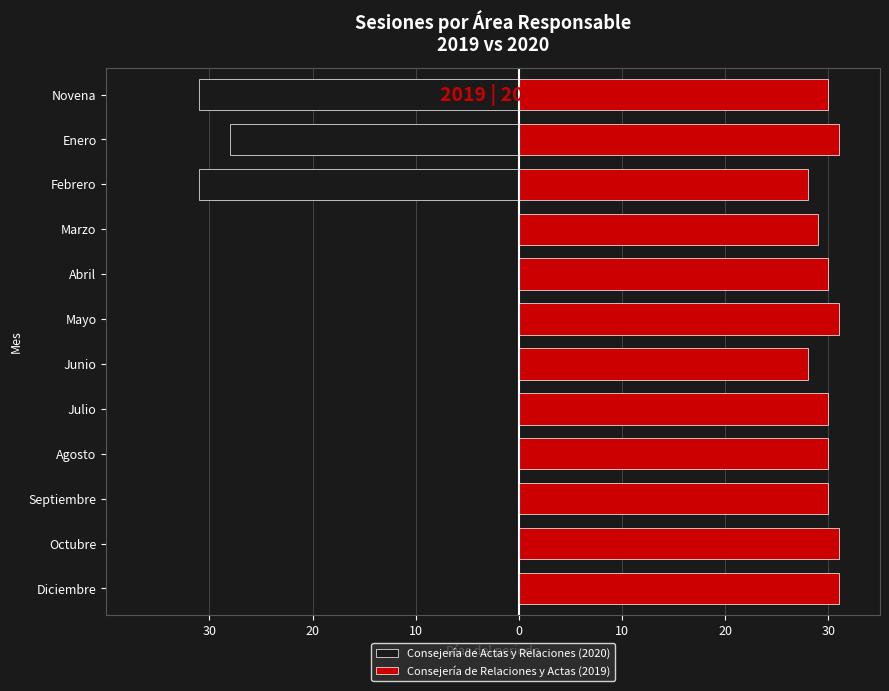

What is the total value across all series at Septiembre?

30